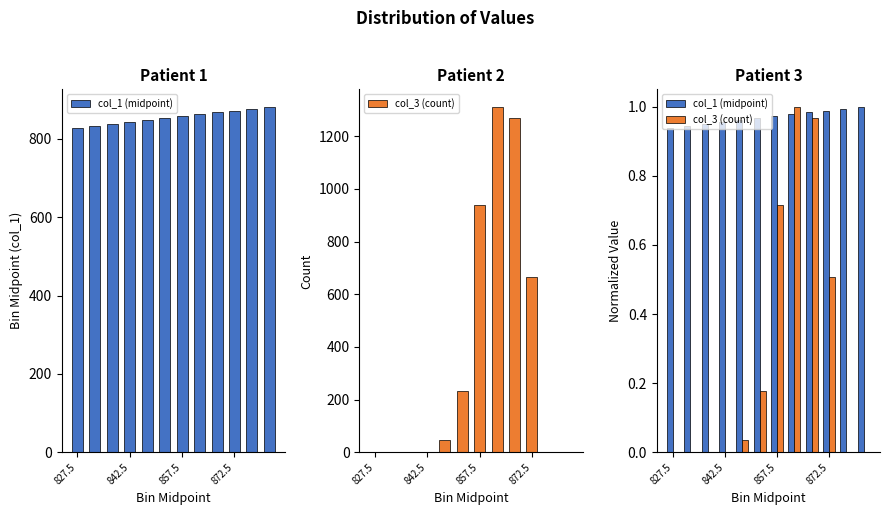

List the series in order of their overall mean, lowest first.

col_3 (count), col_1 (midpoint)